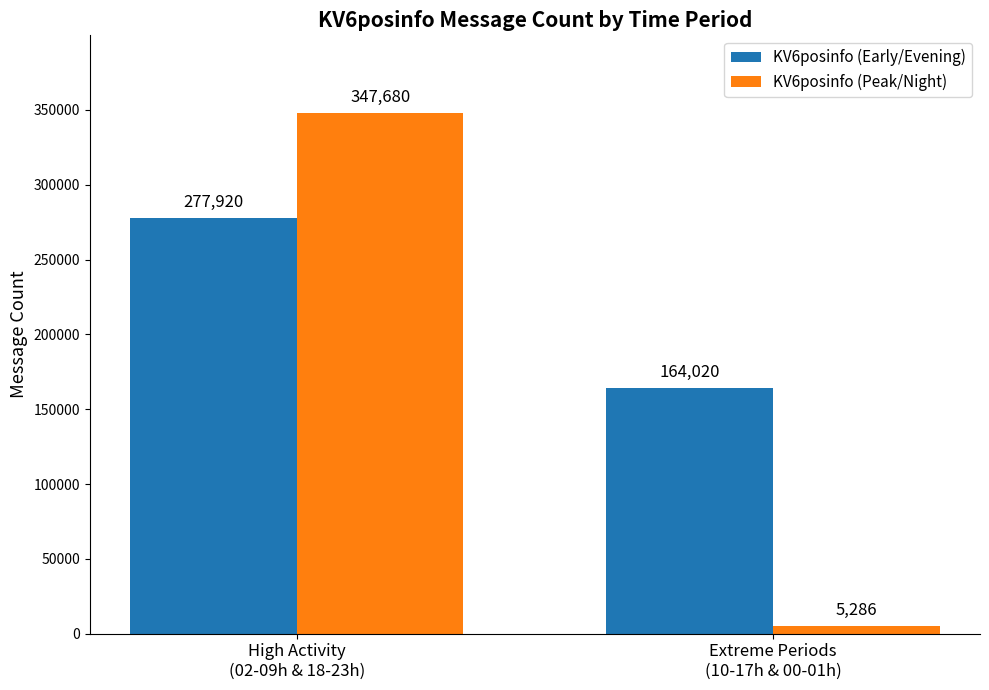

At how many categories does at least one series exceed 85738?

2